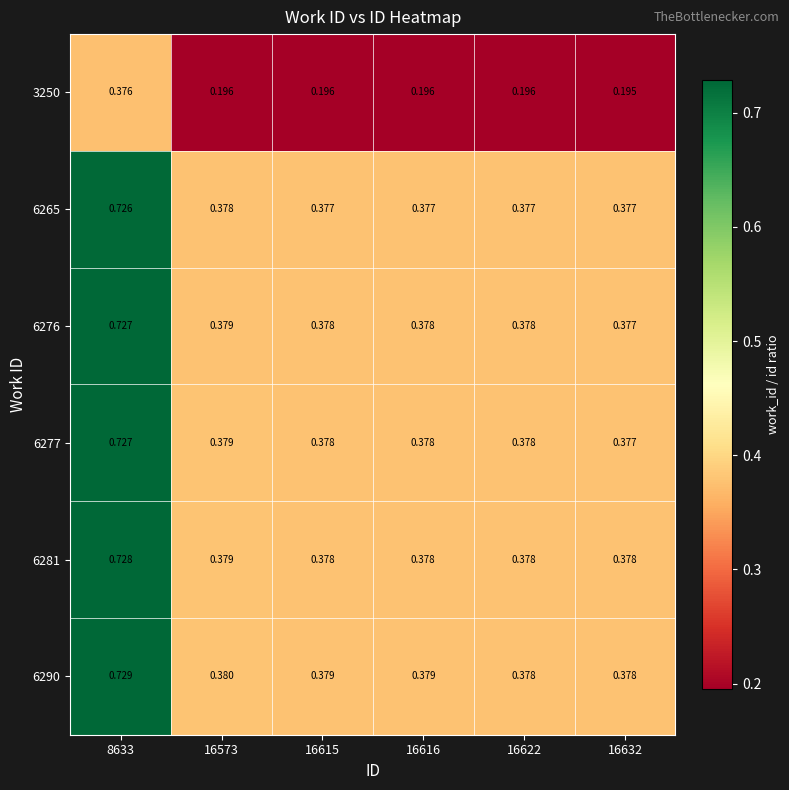

Is the value of 6290 at 16616 greater than the value of 6265 at 16632?

Yes